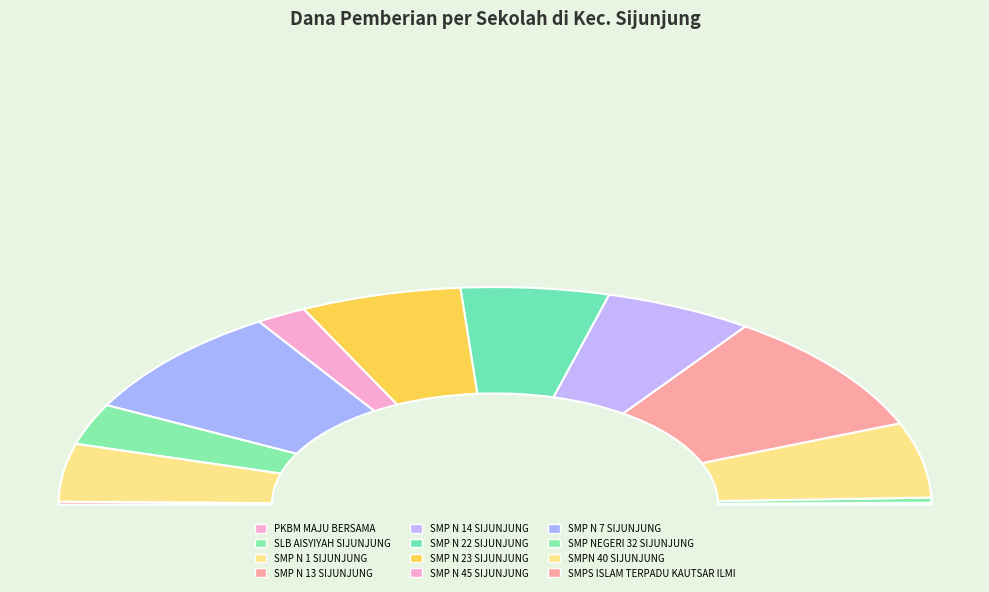

How many segments does this pie chart have?

12